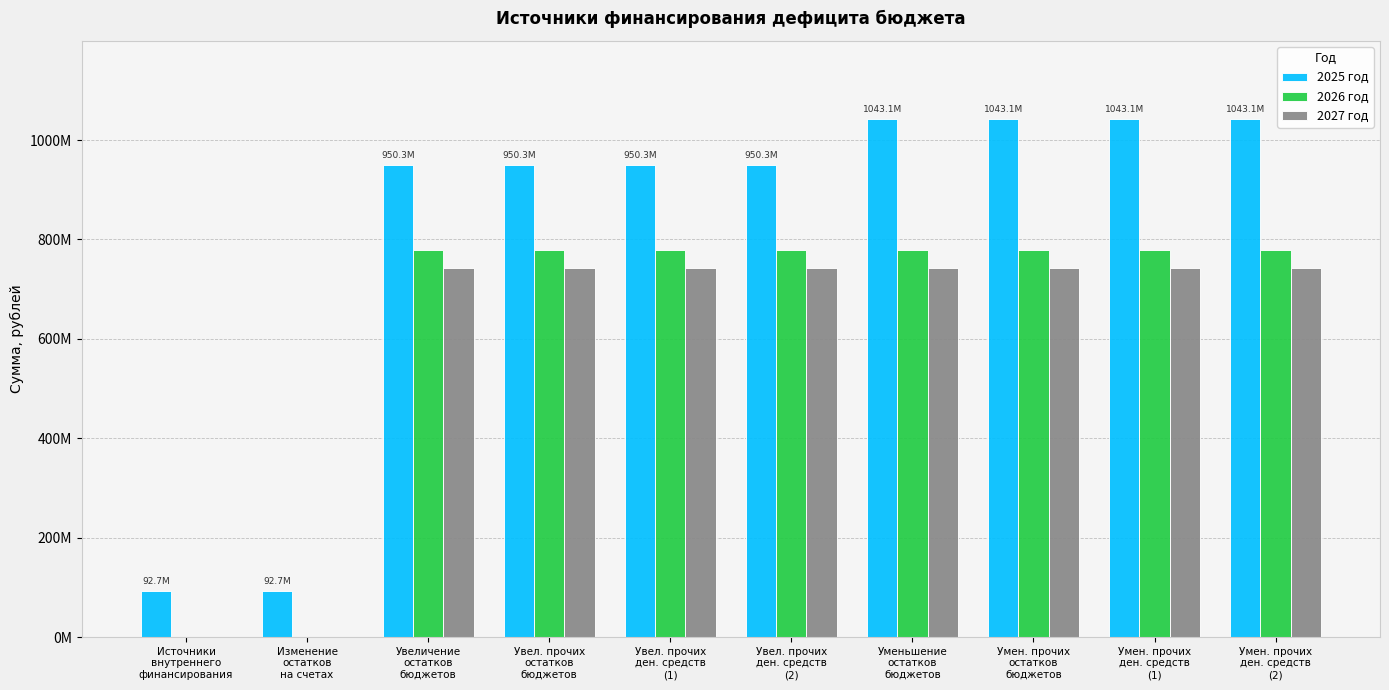

Which series has the largest total across all categories?

2025 год